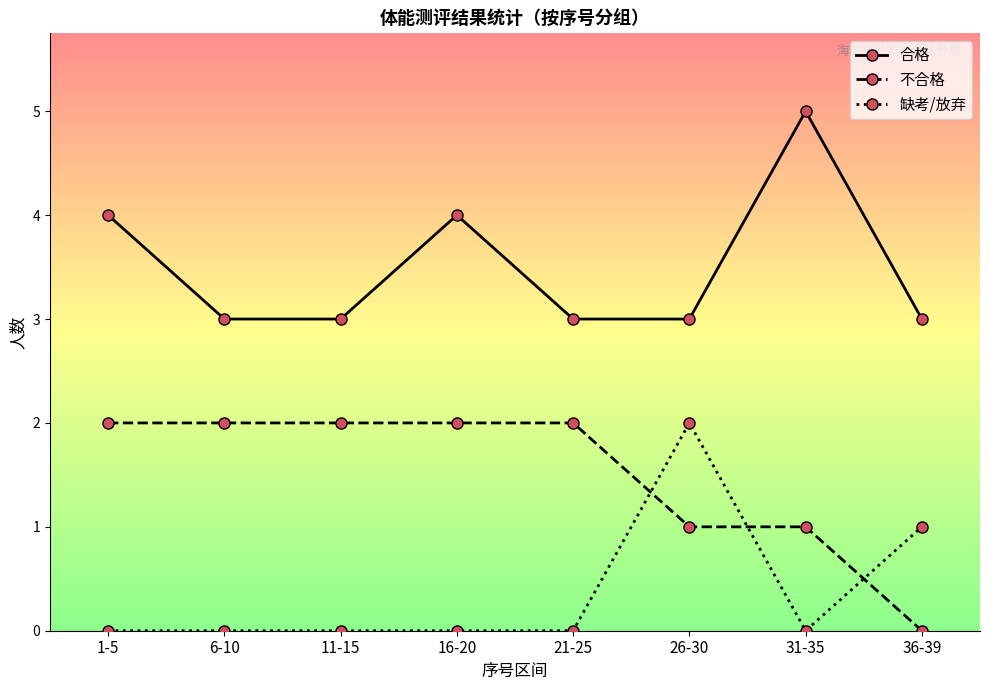

Reading left to right, what are all the values shown in this chart?

合格: 4	3	3	4	3	3	5	3
不合格: 2	2	2	2	2	1	1	0
缺考/放弃: 0	0	0	0	0	2	0	1